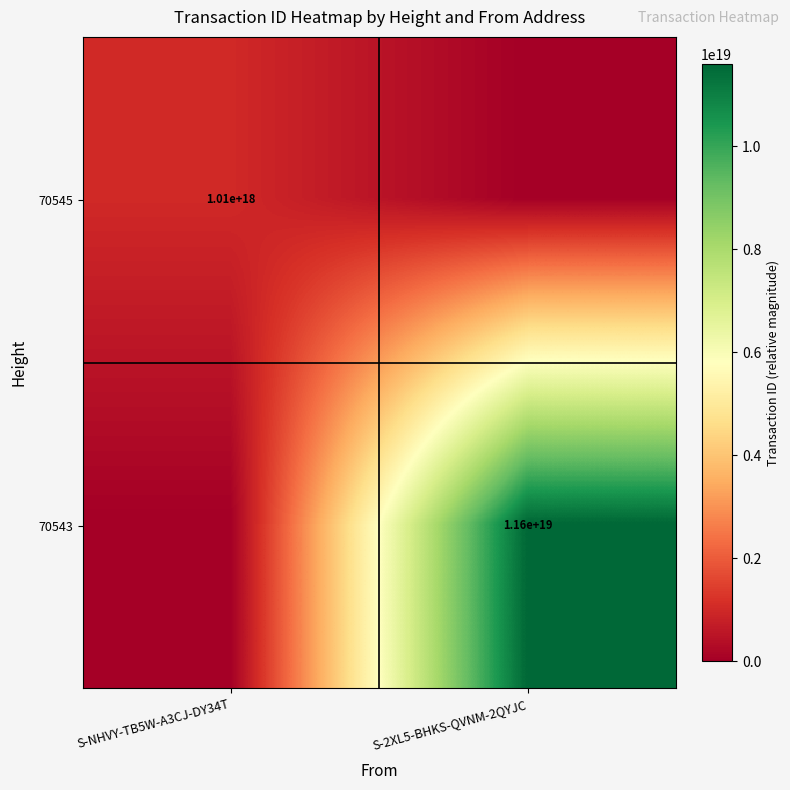

The value of 70545 at S-NHVY-TB5W-A3CJ-DY34T is 1010000000000000000. True or false?

True